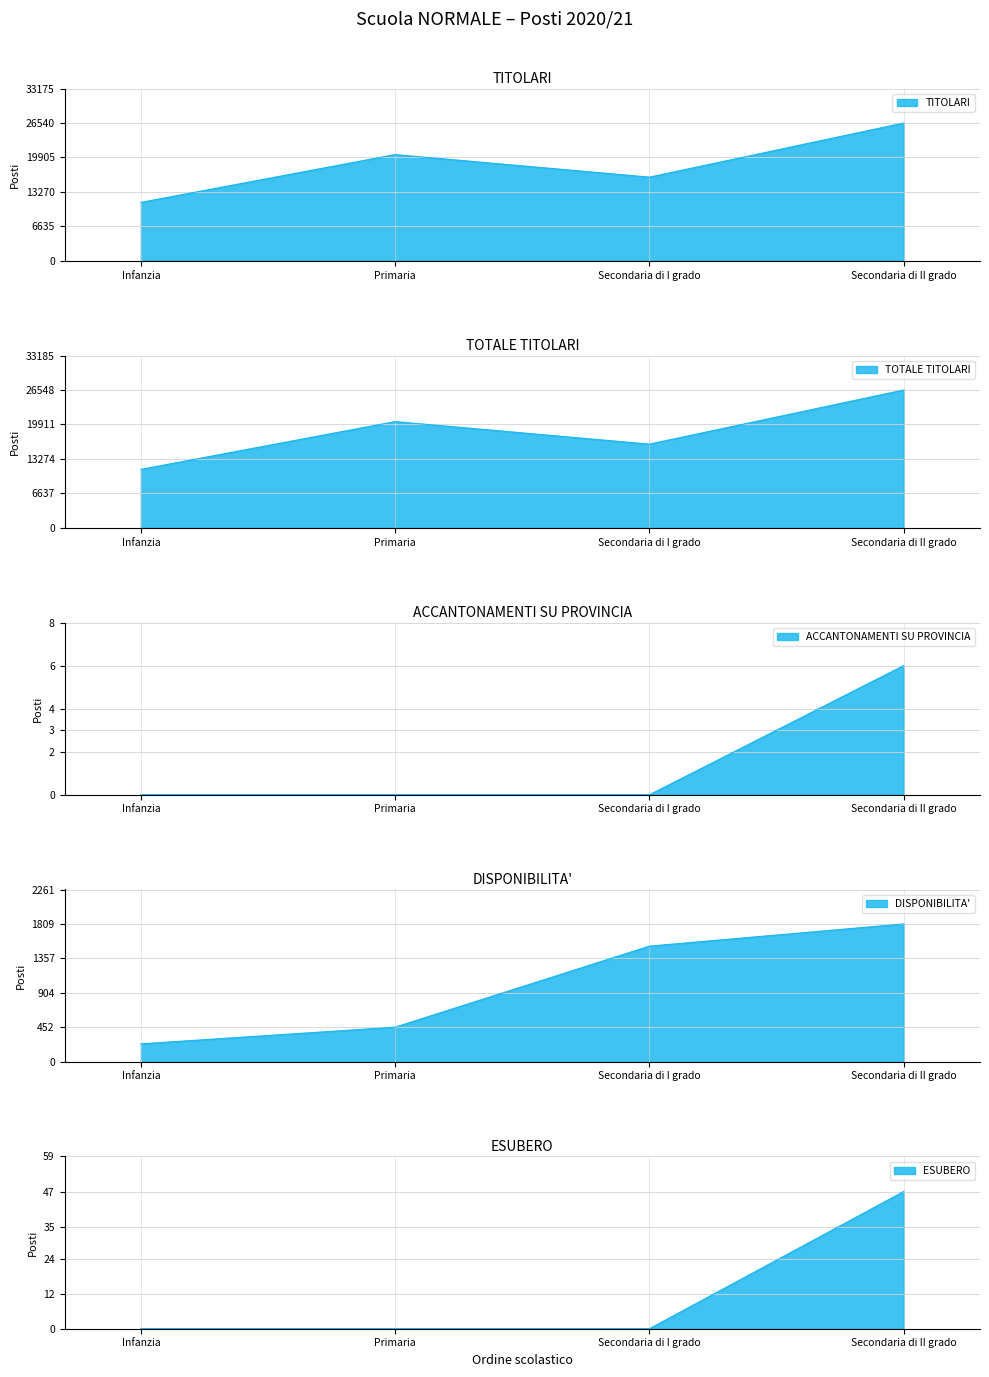

Is it true that TITOLARI equals 42846 at Secondaria di II grado?

False